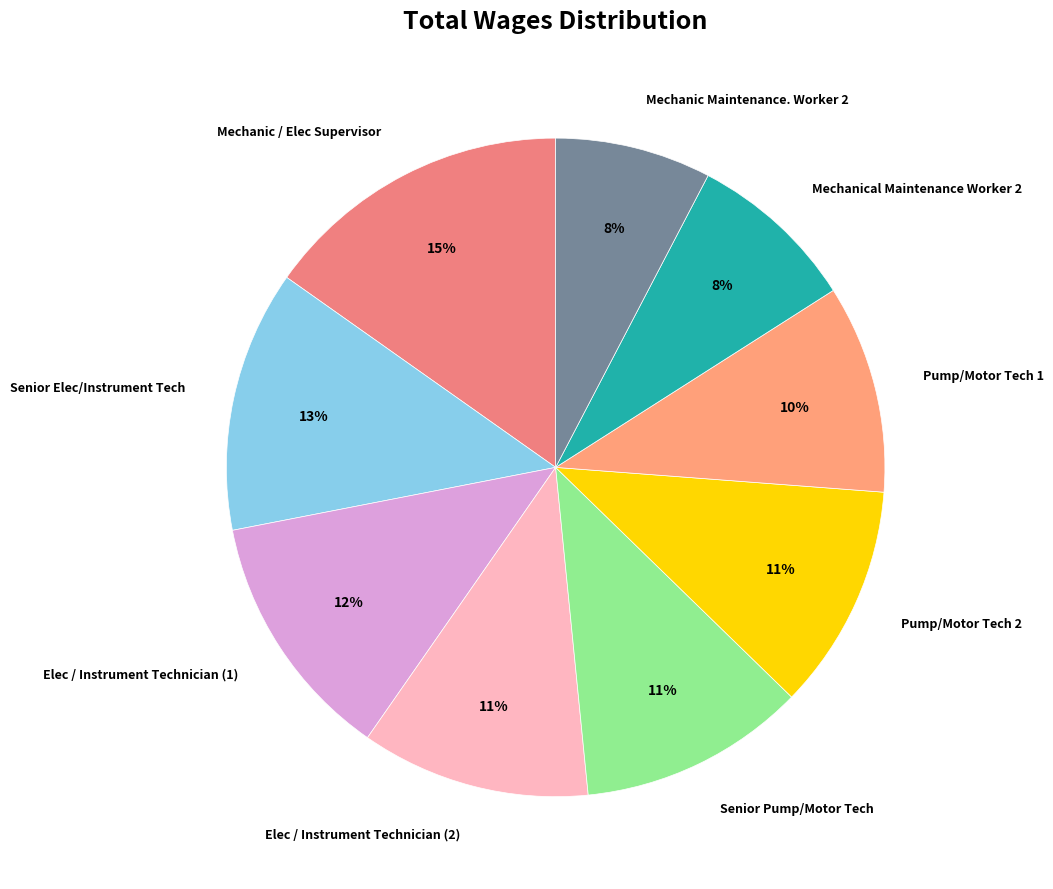

Which has a higher value, Mechanic / Elec Supervisor or Senior Elec/Instrument Tech?

Mechanic / Elec Supervisor